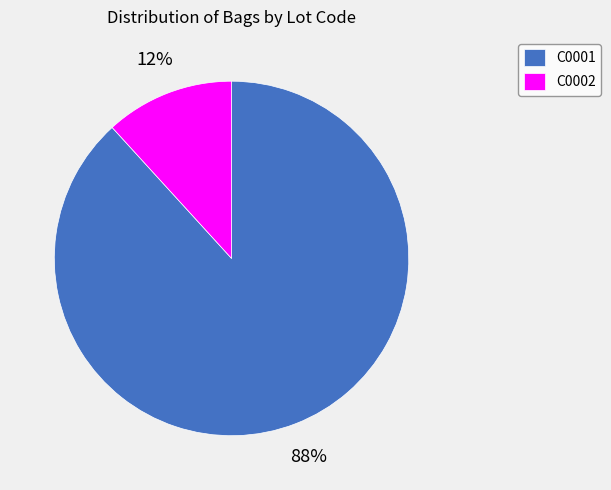

Rank the categories by value from highest to lowest.

C0001, C0002